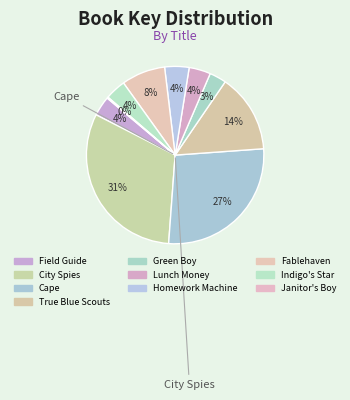

Which slice is the smallest?

Janitor's Boy